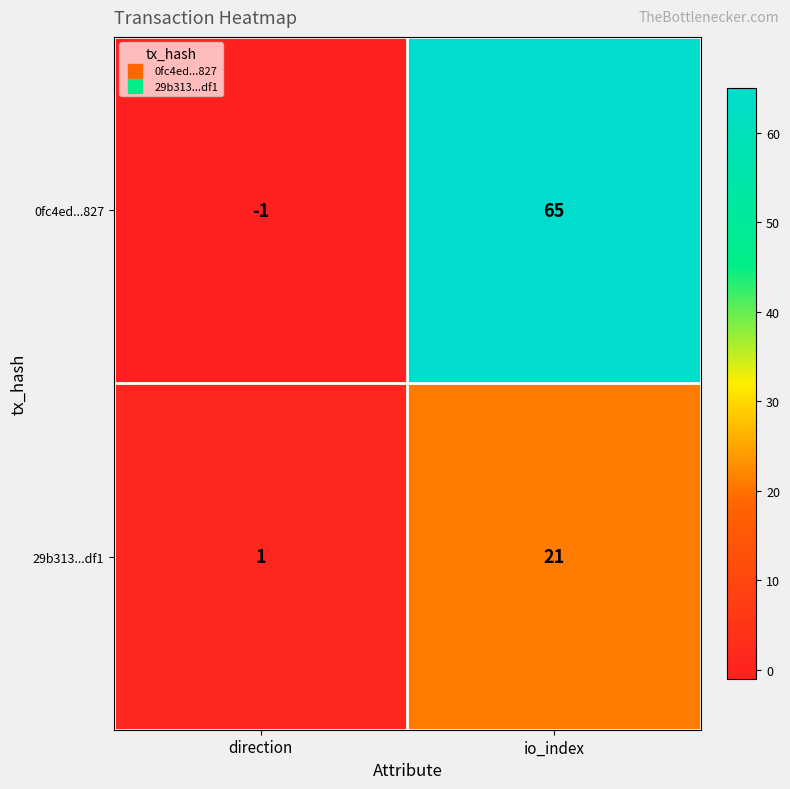

Rank the series by their average value, from highest to lowest.

0fc4ed...827, 29b313...df1